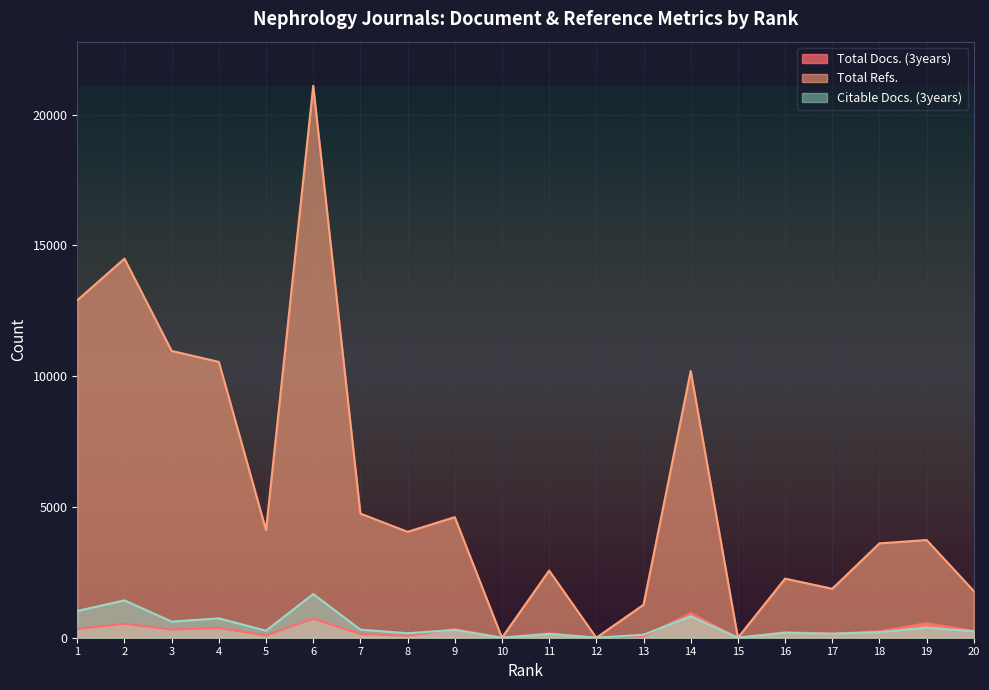

How many intersections are there between Citable Docs. (3years) and Total Docs. (3years)?

2